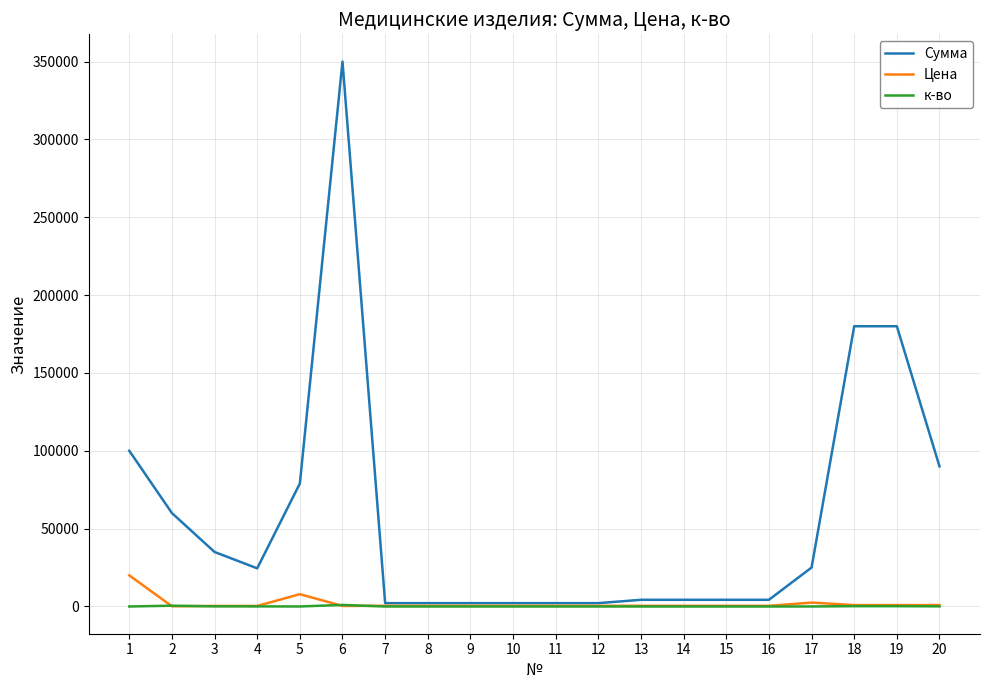

Which series has the largest total across all categories?

Сумма